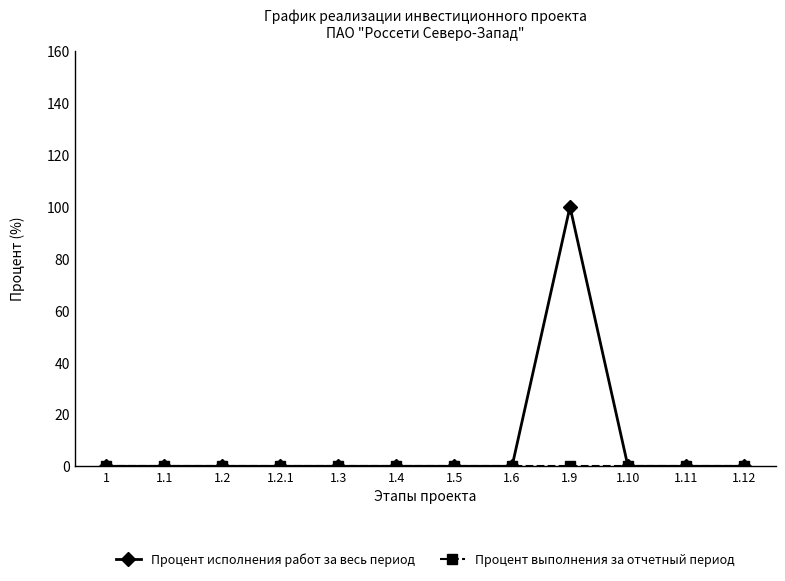

Which series has the widest spread of values?

Процент исполнения работ за весь период